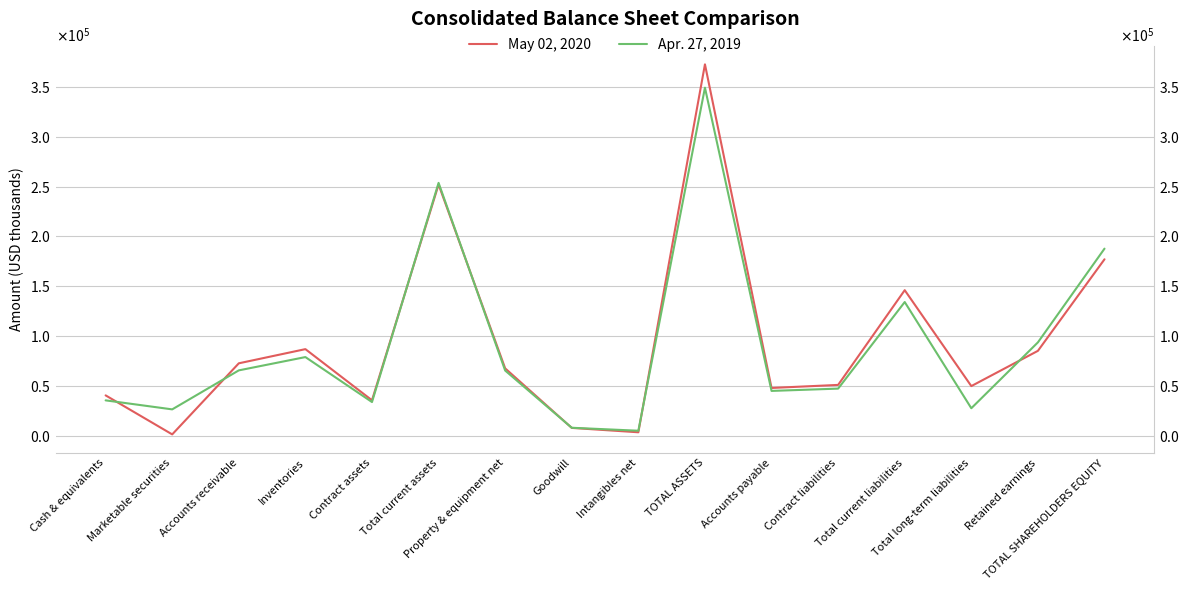

Which series changed the most between Accounts receivable and Total current assets?

Apr. 27, 2019